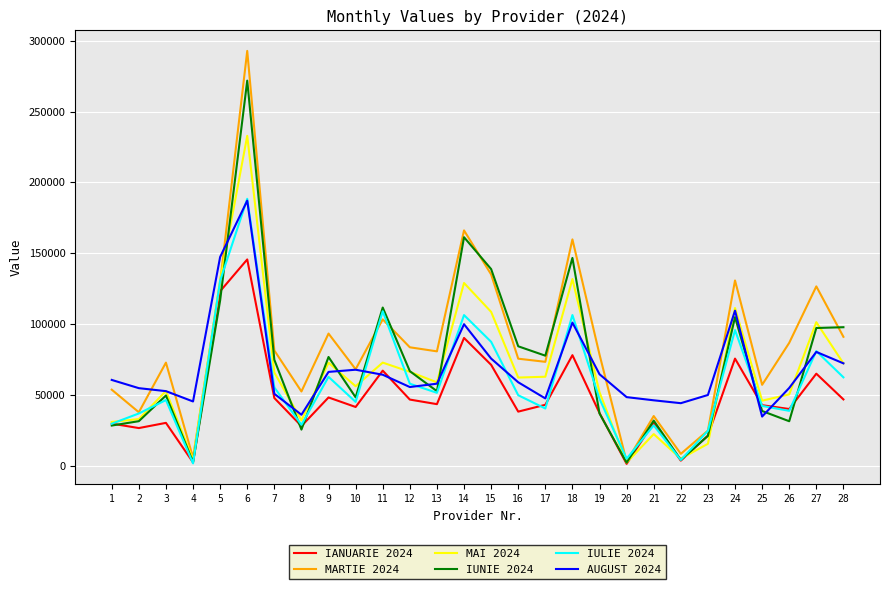

How many values in the IUNIE 2024 series are below 66746?

14